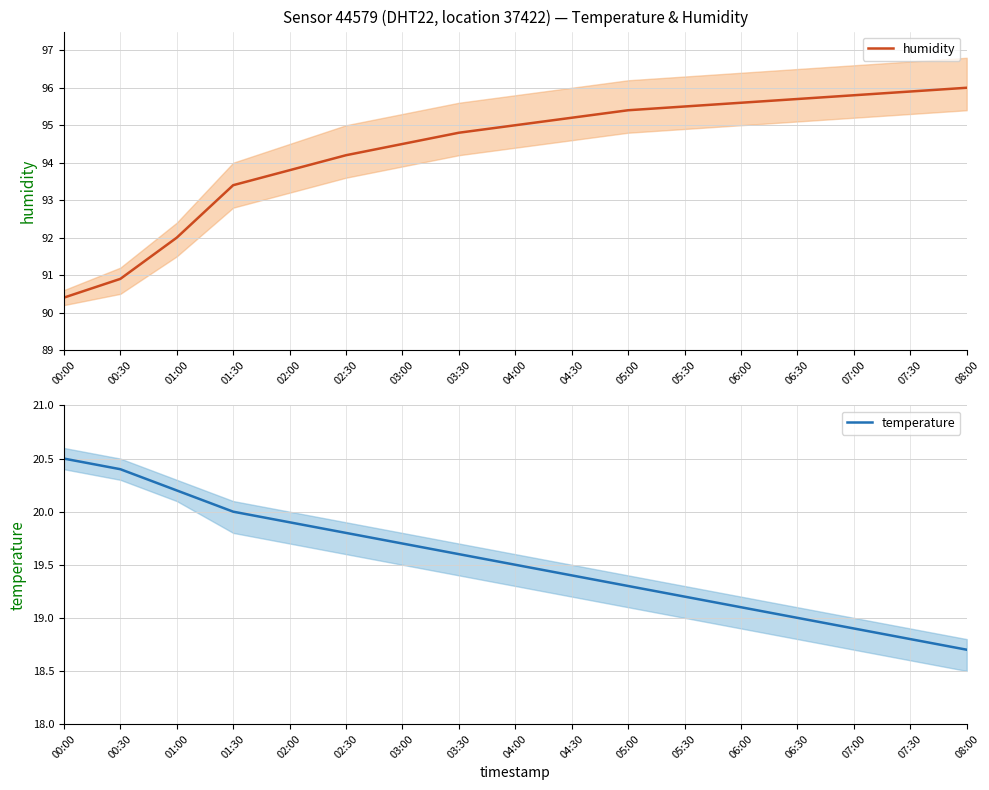

What position from the right is 02:30?

12